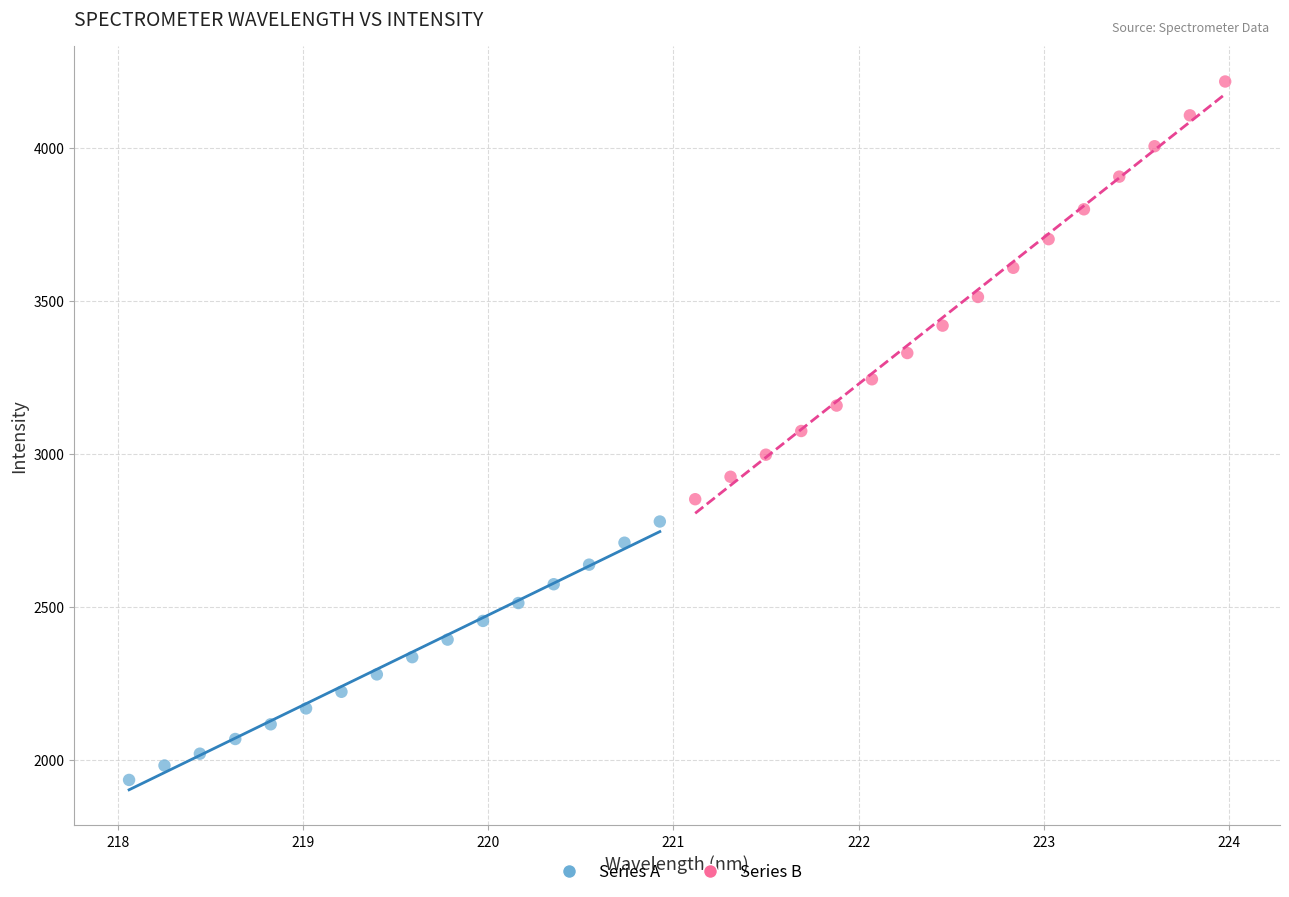

Which series reaches the maximum Y coordinate?

Series B